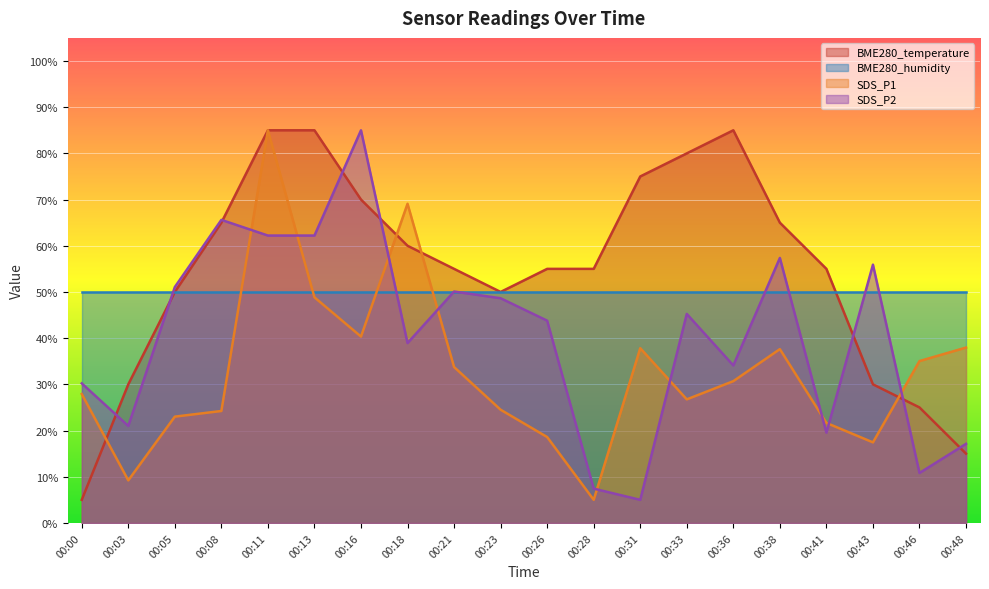

True or false: SDS_P2 has a value of 23.3 at 00:26.

False